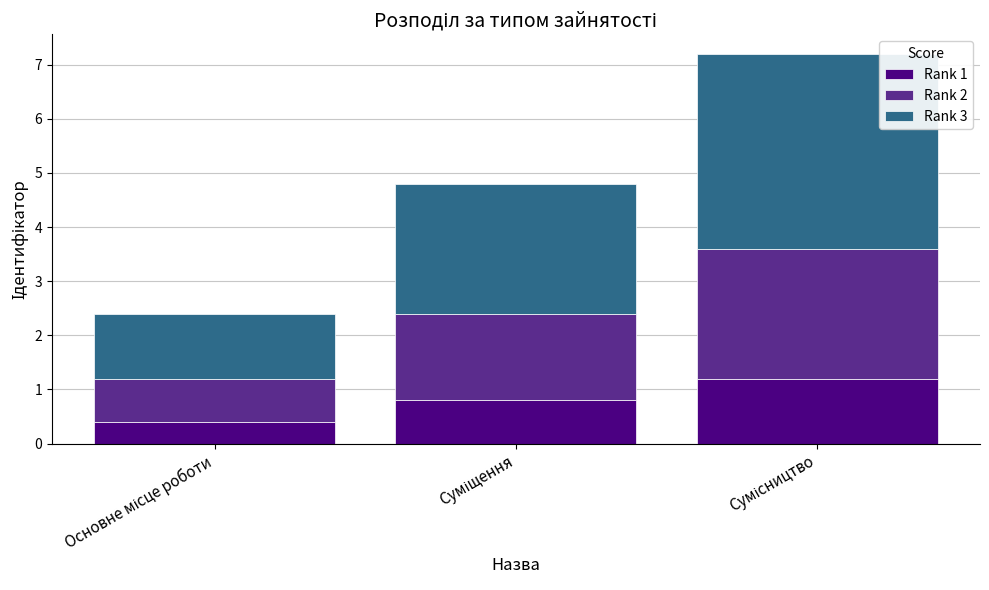

What is the difference between the maximum and second lowest values in the Rank 1 series?

0.4